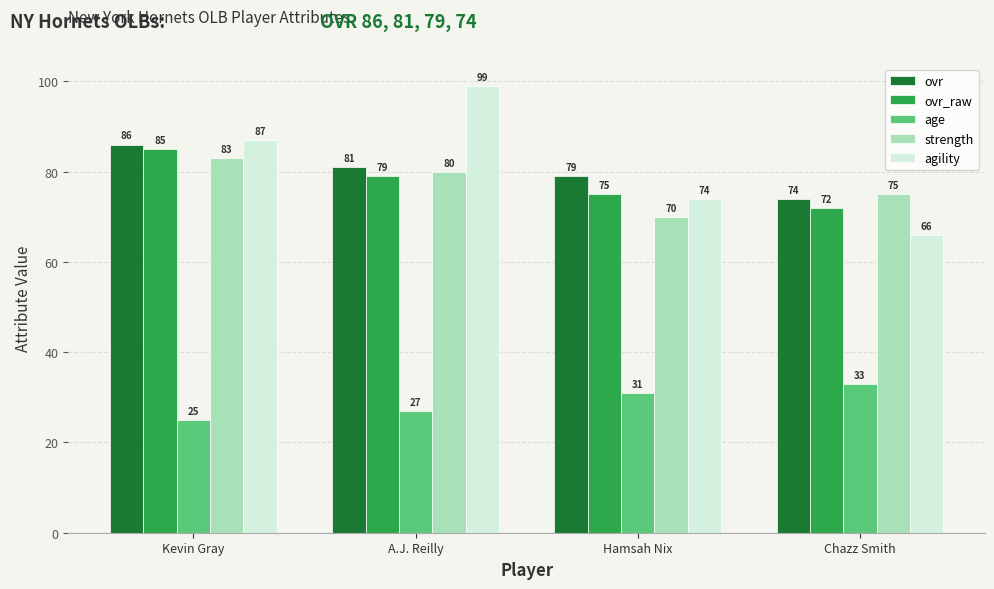

What is the difference between the maximum and minimum values in the agility series?

33